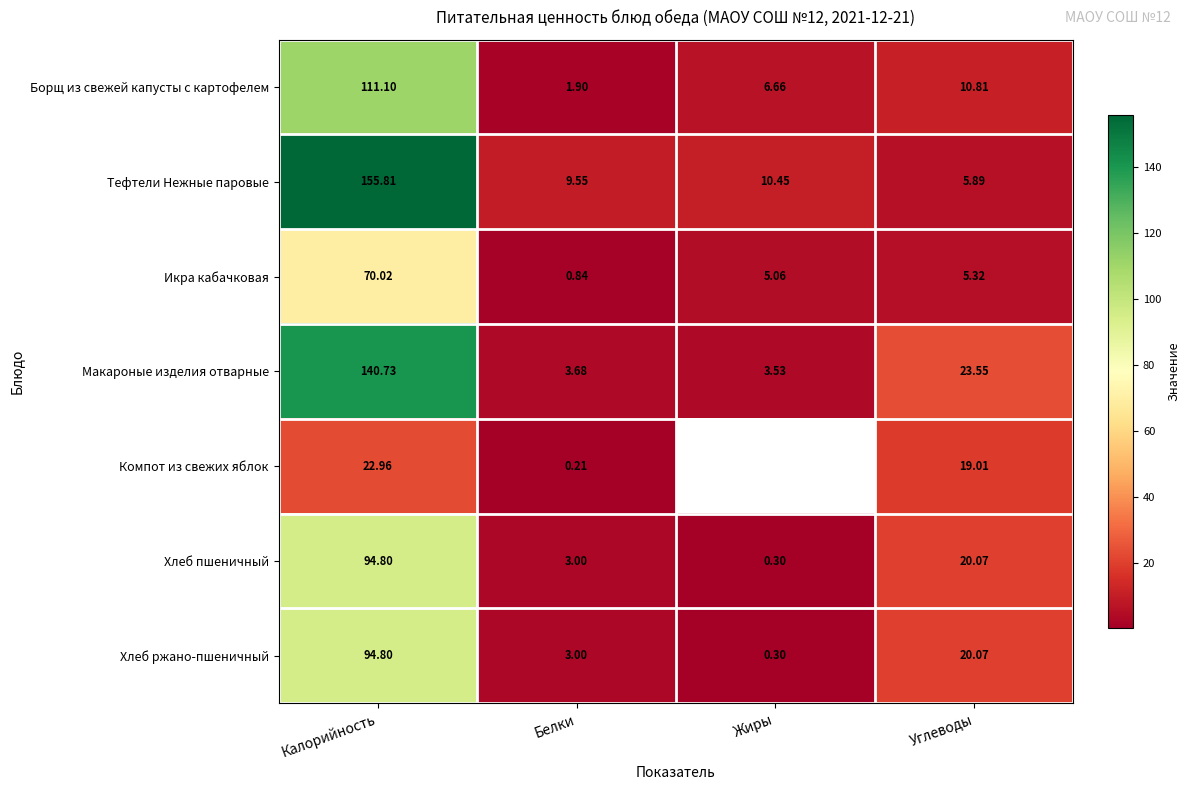

Rank the categories by Хлеб ржано-пшеничный value from highest to lowest.

Калорийность, Углеводы, Белки, Жиры